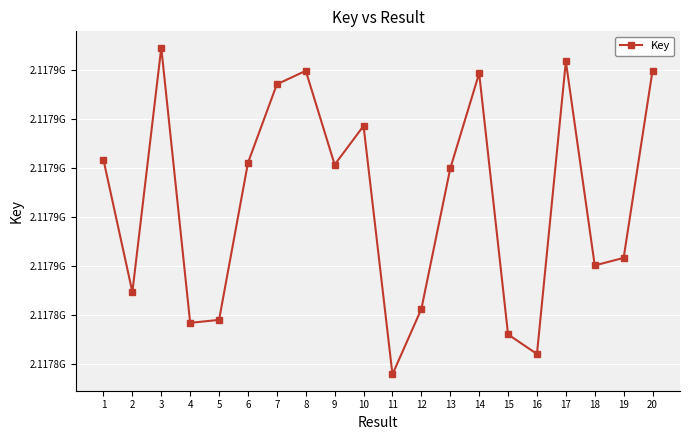

Is this an area chart (filled region under the line)?

No